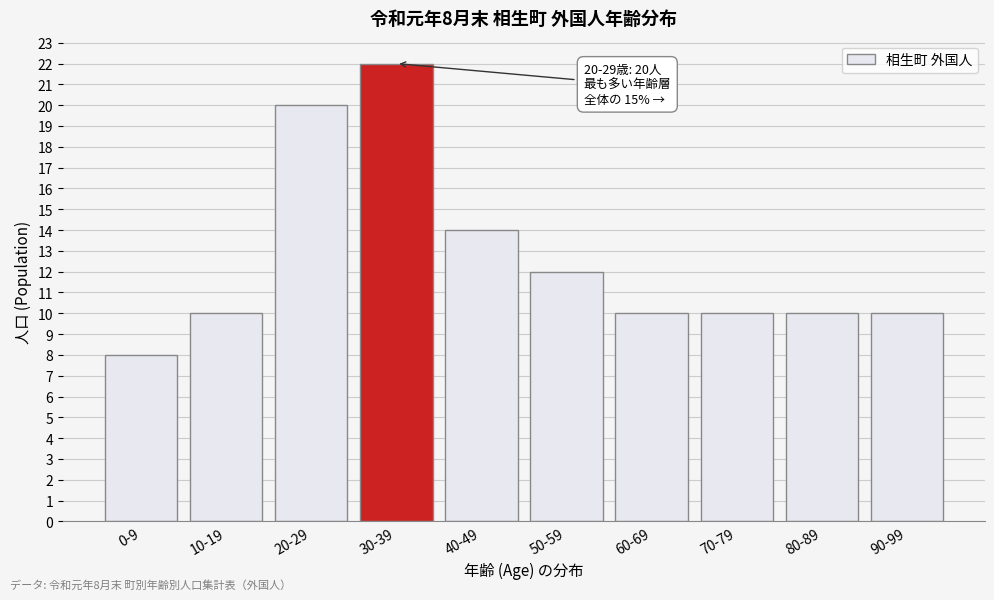

Reading left to right, what are all the values shown in this chart?

0-9=8	10-19=10	20-29=20	30-39=22	40-49=14	50-59=12	60-69=10	70-79=10	80-89=10	90-99=10